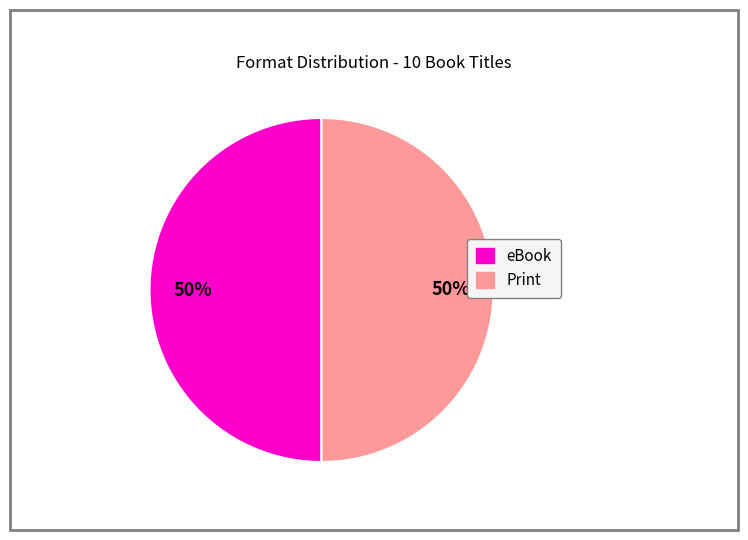

Is it true that Print is 64% of the pie?

False